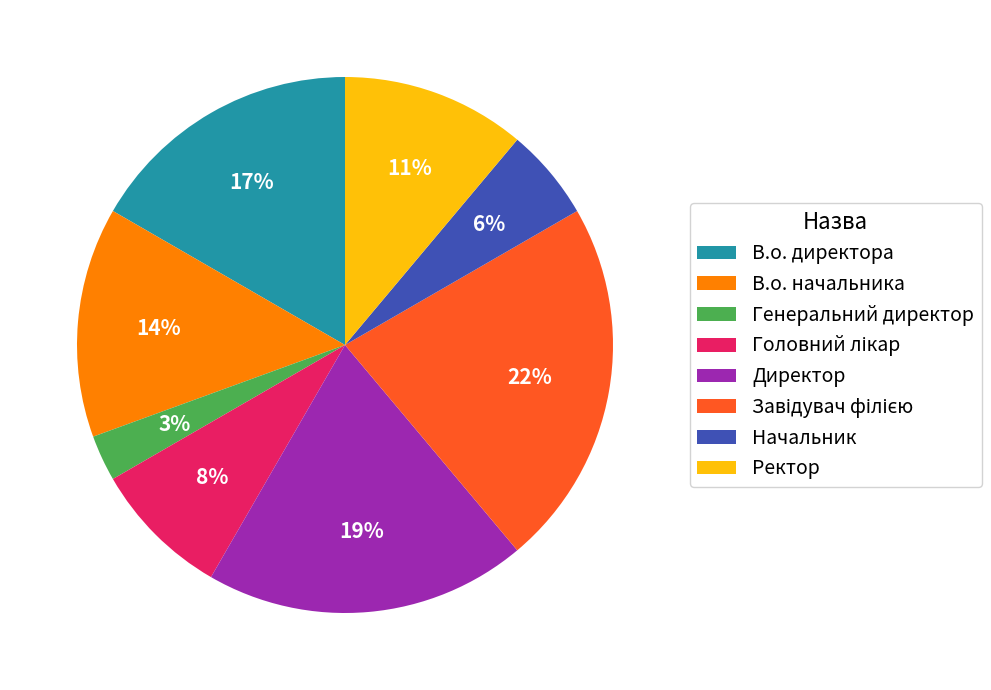

Is there a majority slice in this chart?

No